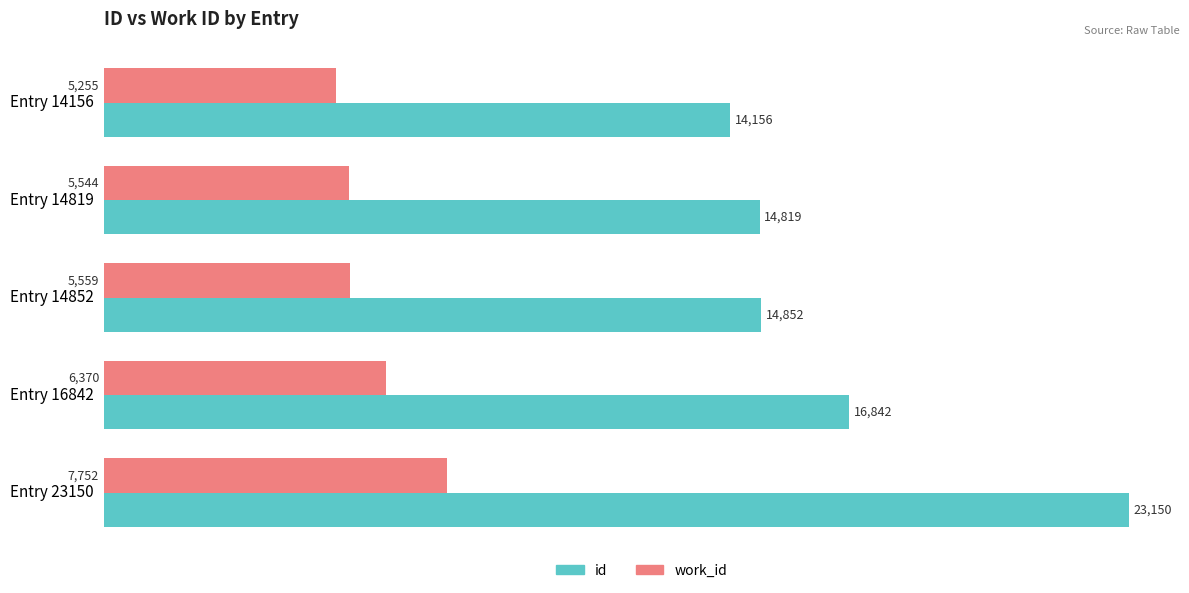

What is the average value of the id series?

16764